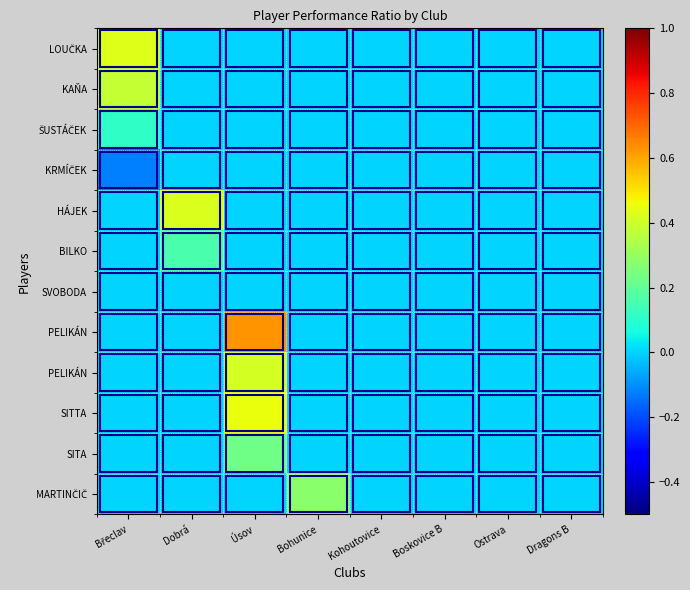

Which has a higher value, Dobrá or Boskovice B?

Dobrá